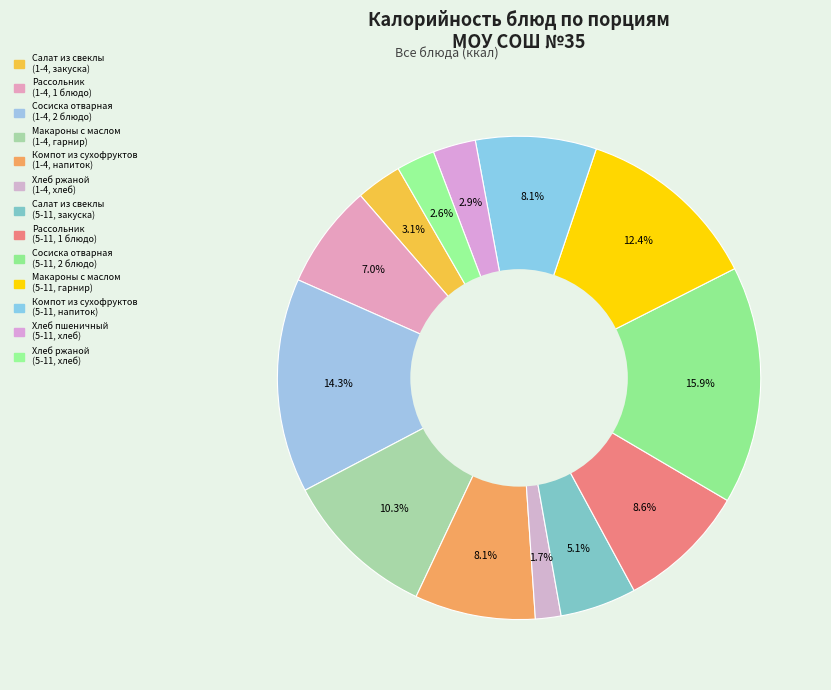

Count the number of slices in the pie.

13